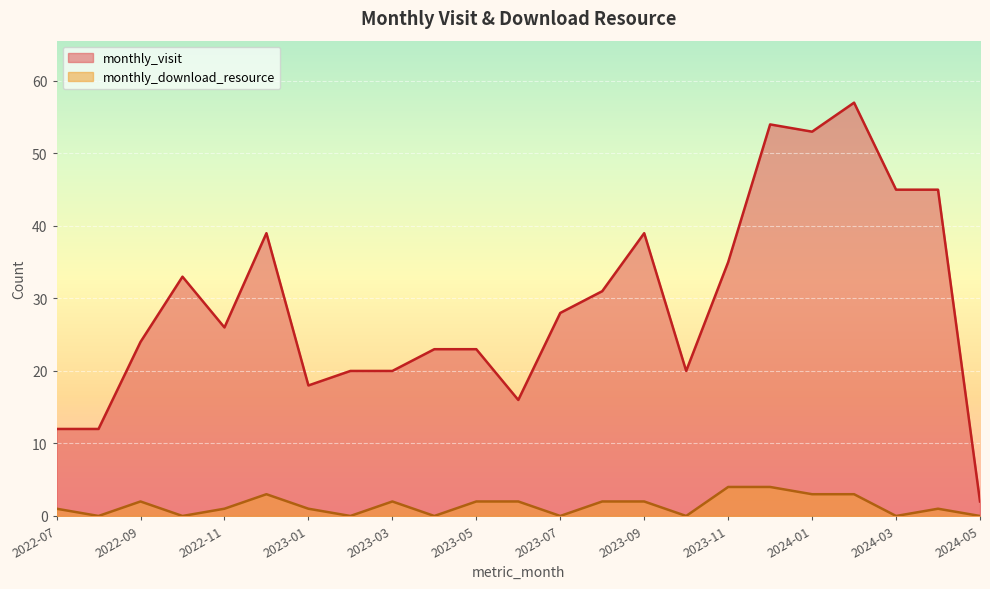

Is it true that monthly_visit equals 18 at 2023-01?

True